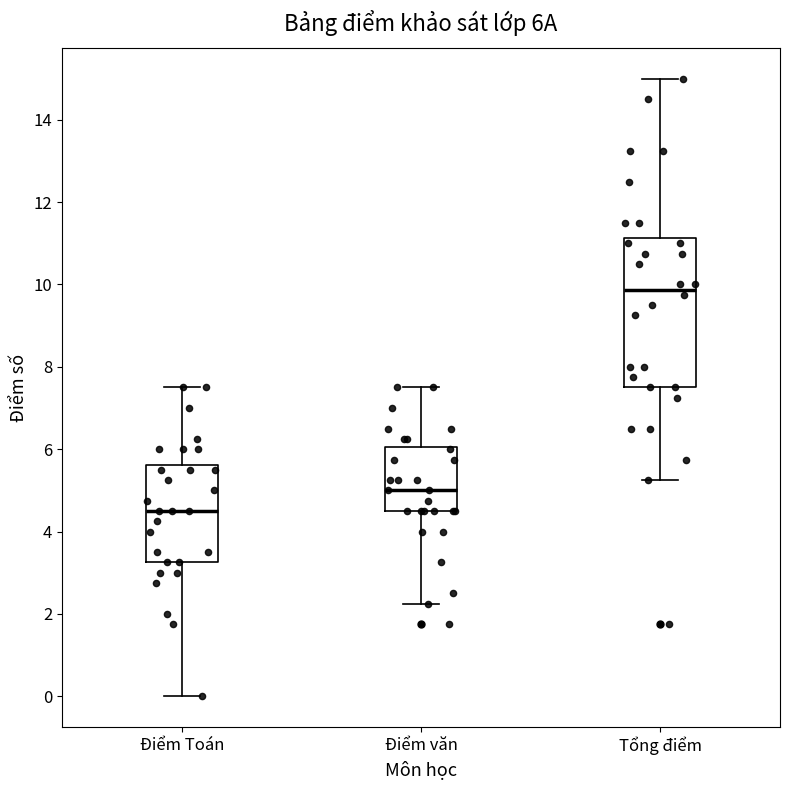

Where is the lower edge of the box for Tổng điểm on the y-axis? The values are not printed on the chart, so give them approximately, as read against the axis.

7.6